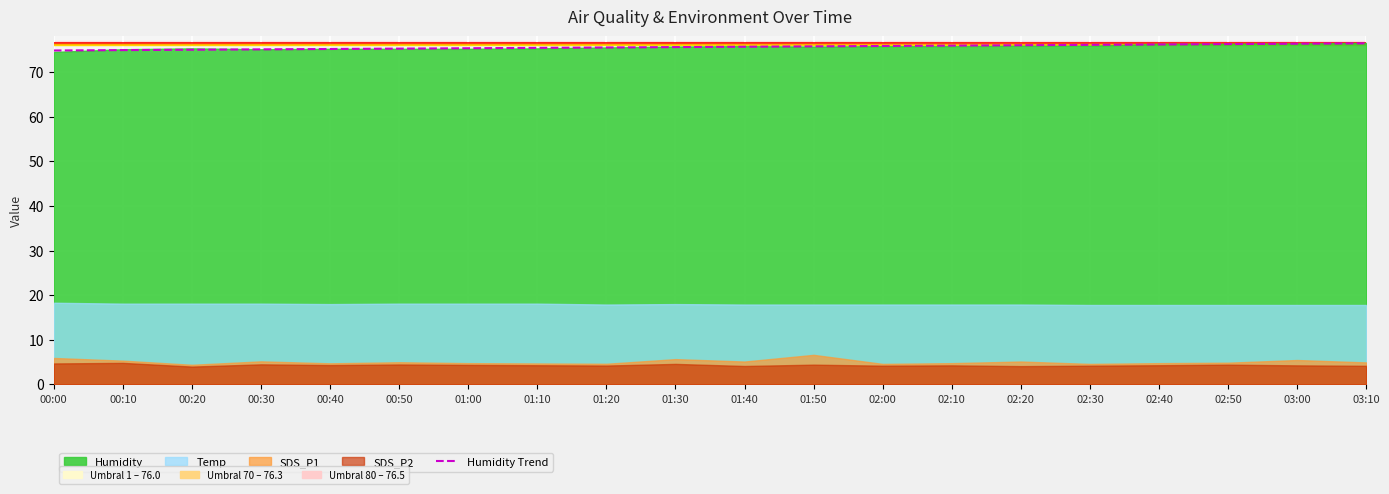

The value at 01:30 is 110.3. True or false?

False